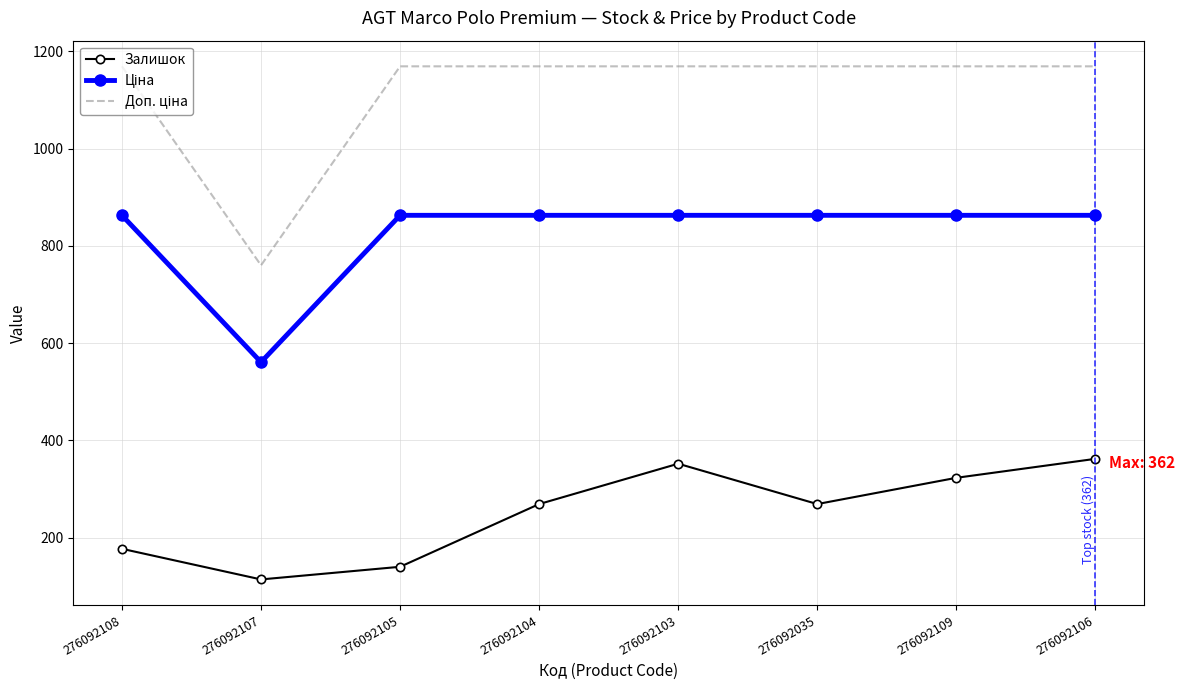

At which category does Залишок reach its first local valley?

276092107